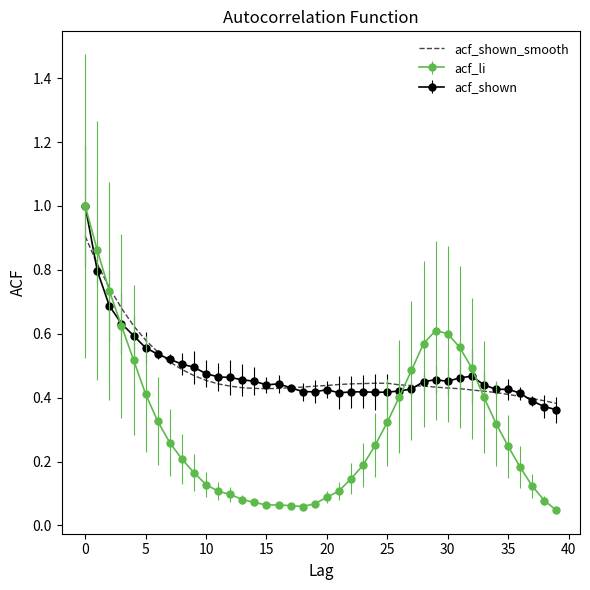

Which series has the largest range (max minus min)?

acf_li